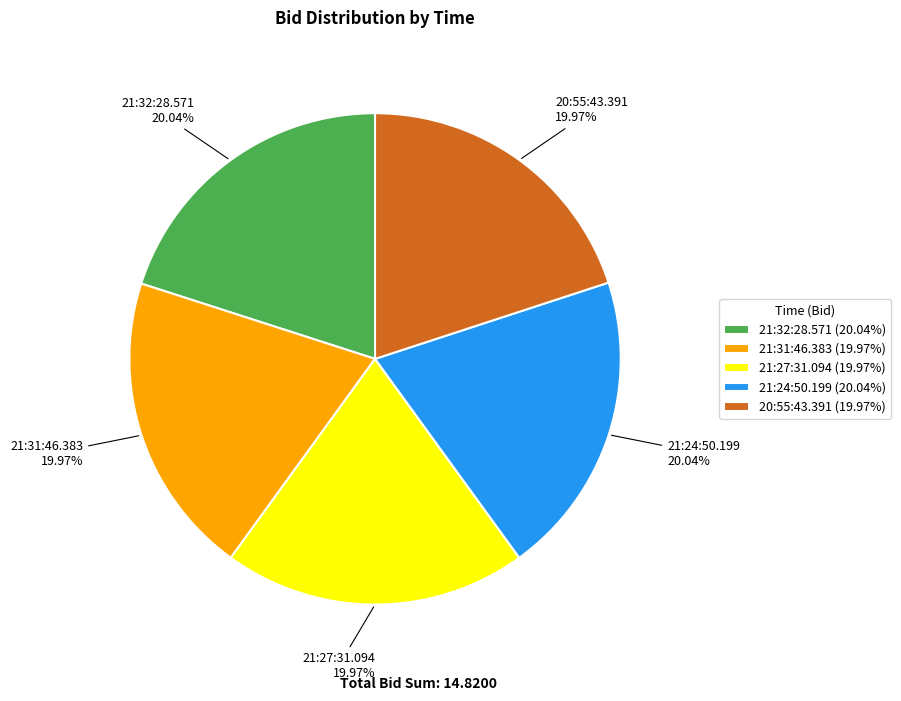

Is there a majority slice in this chart?

No